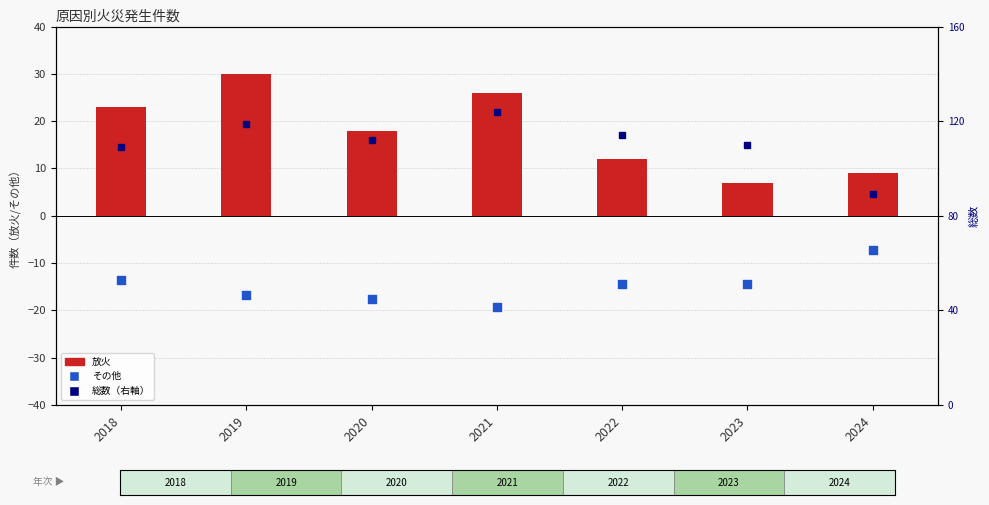

At which category is the sum across all series the highest?

2019